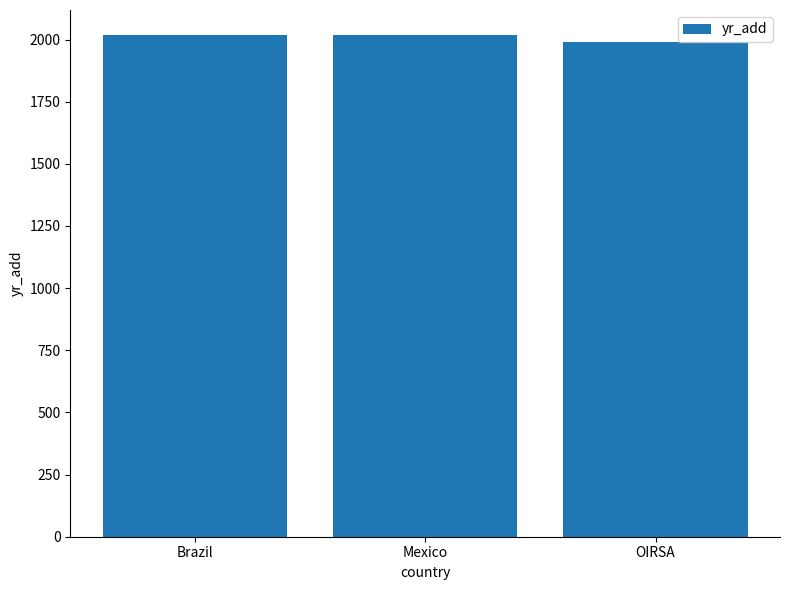

What is the approximate value at Brazil?

2018